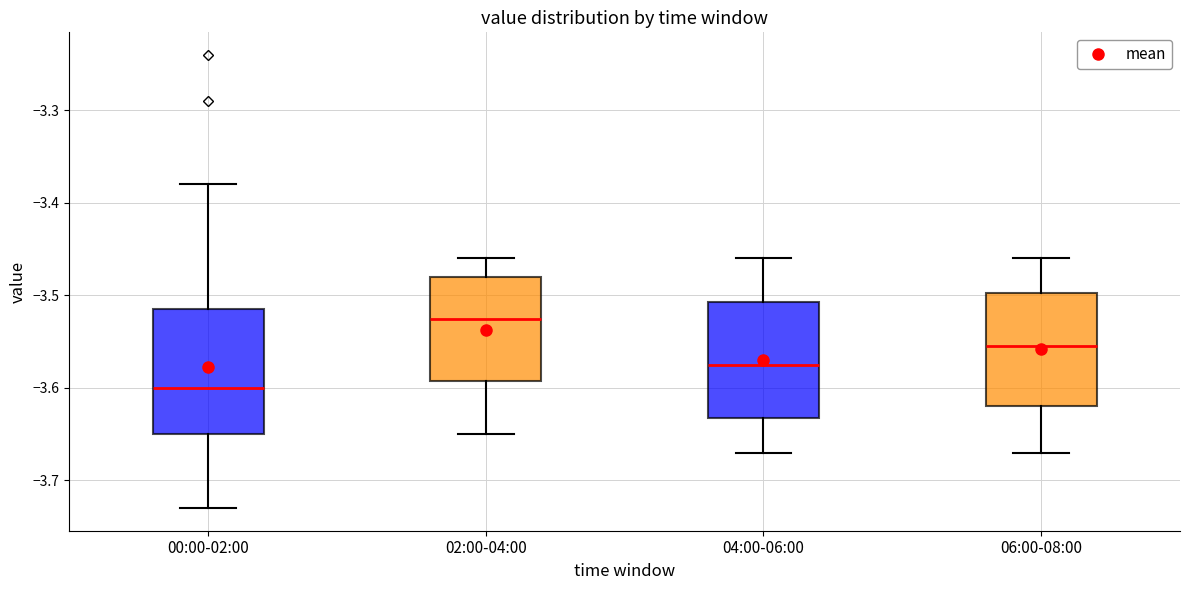

Where is the lower edge of the box for 04:00-06:00 on the y-axis? The values are not printed on the chart, so give them approximately, as read against the axis.

-3.63